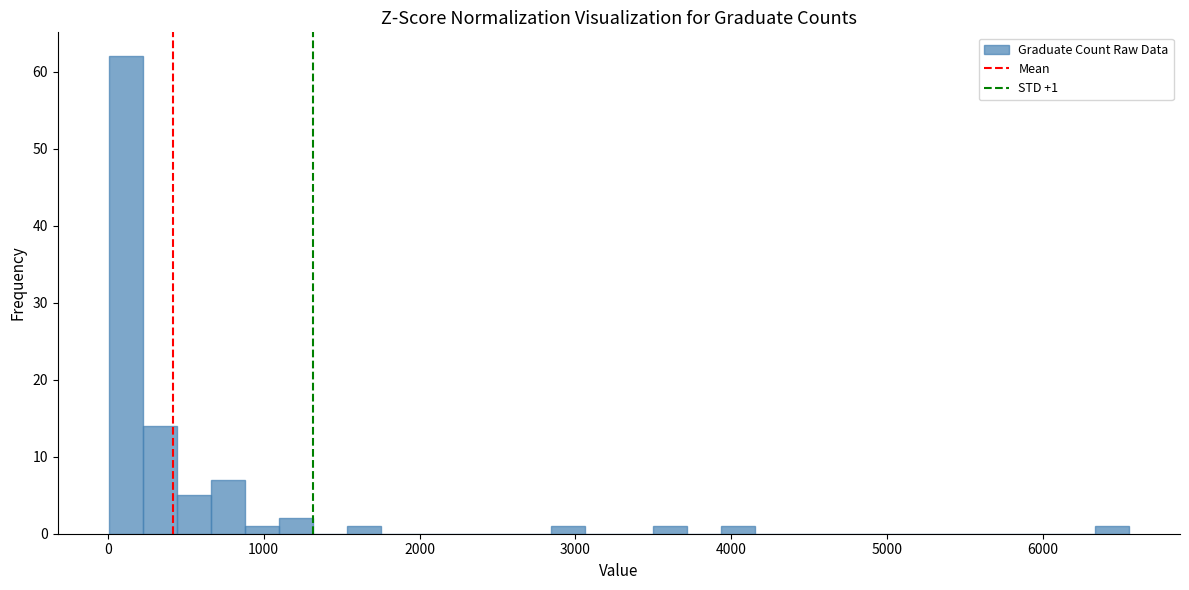

Read against the x-axis, roughly where is the centre of the tallest bar?

100